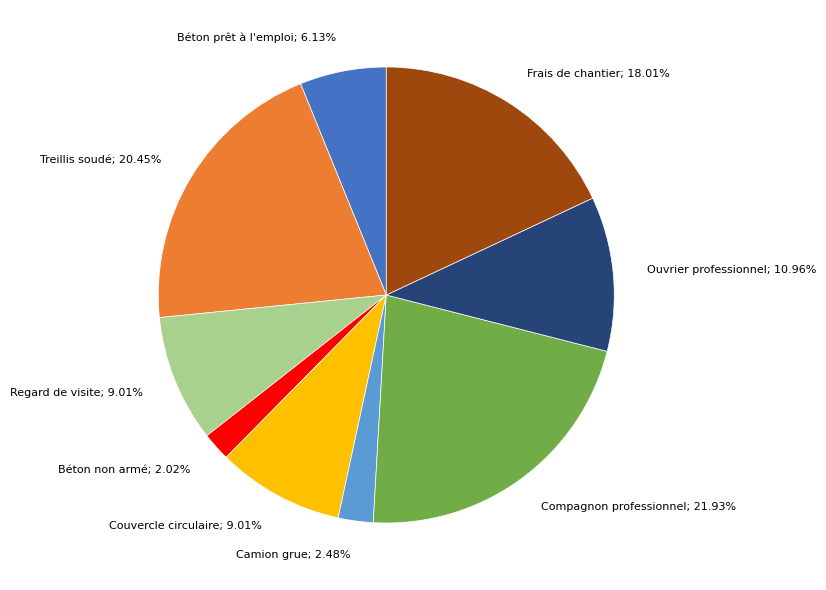

Combined, do Frais de chantier and Couvercle circulaire account for over 50%?

No